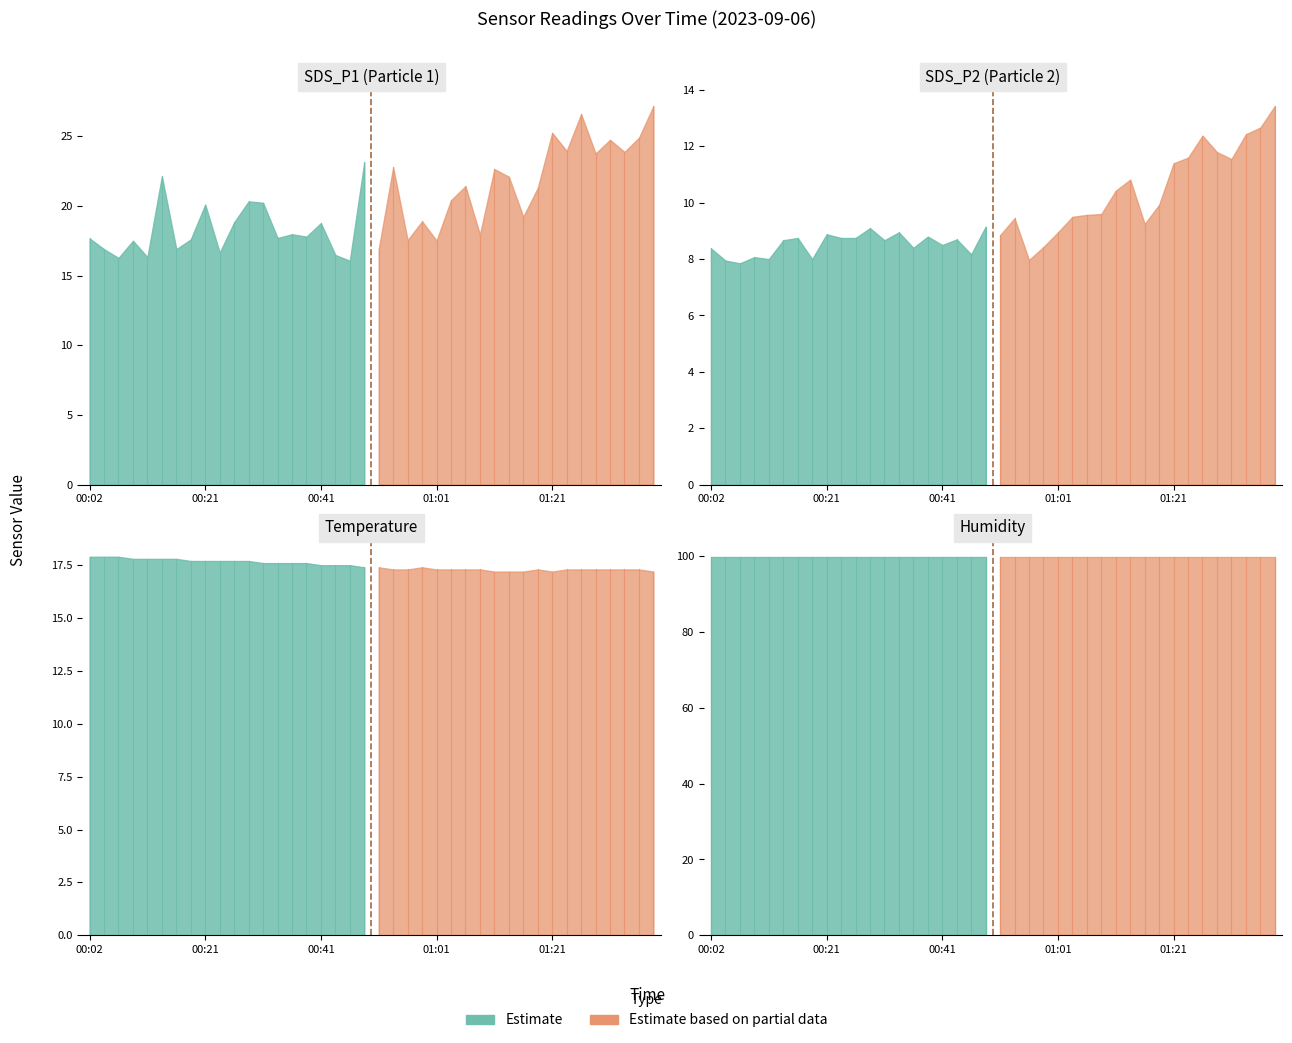

Is the value of SDS_P2 at 01:23 greater than the value of Humidity at 01:36?

No